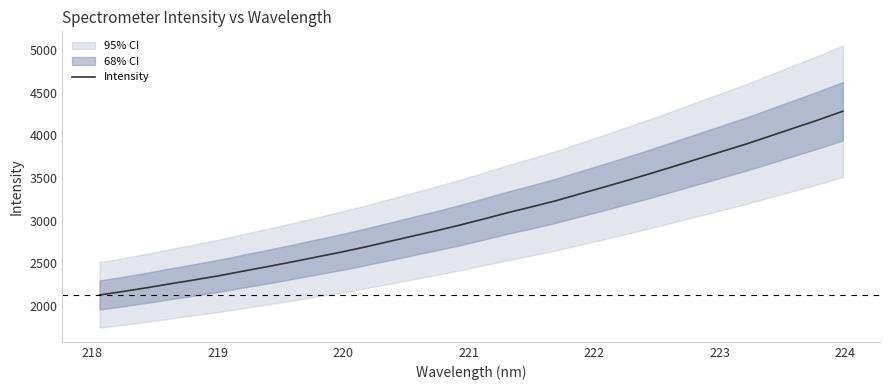

What is the lowest value of the Intensity series?

2130.5